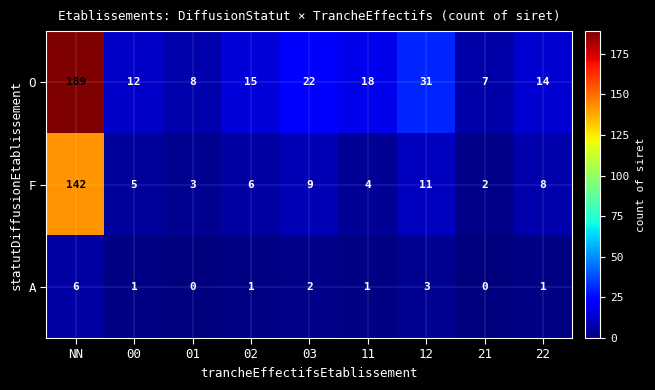

Rank the series by their average value, from highest to lowest.

O, F, A